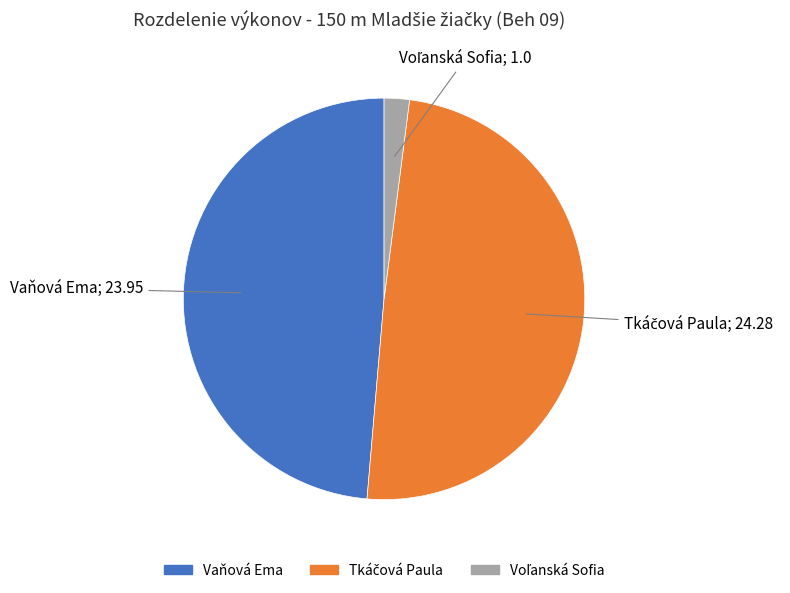

The Vaňová Ema slice represents 49% of the pie. True or false?

True